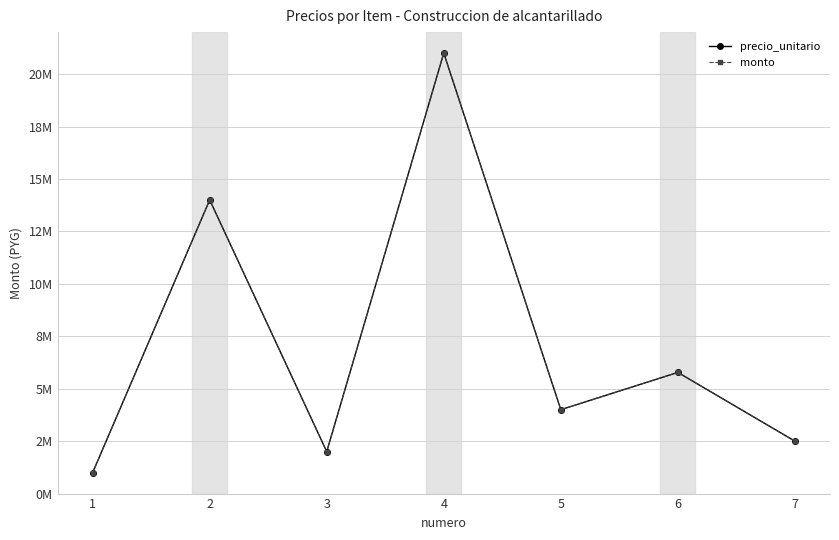

What is the sum of the monto values at 5 and 6?

9776000